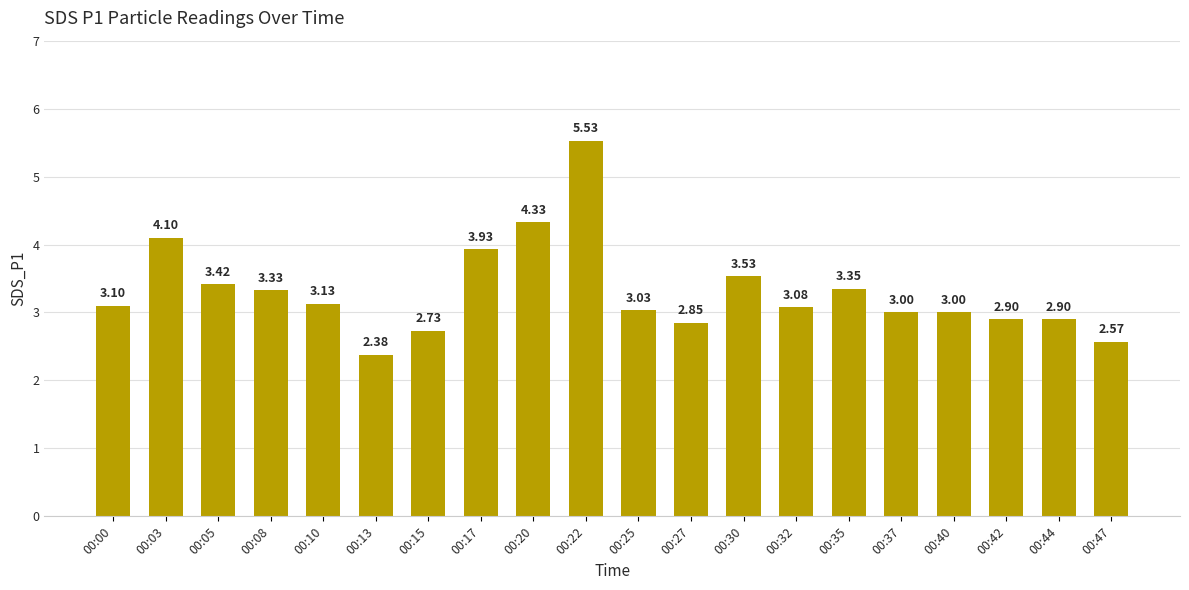

How many bars are there in total?

20